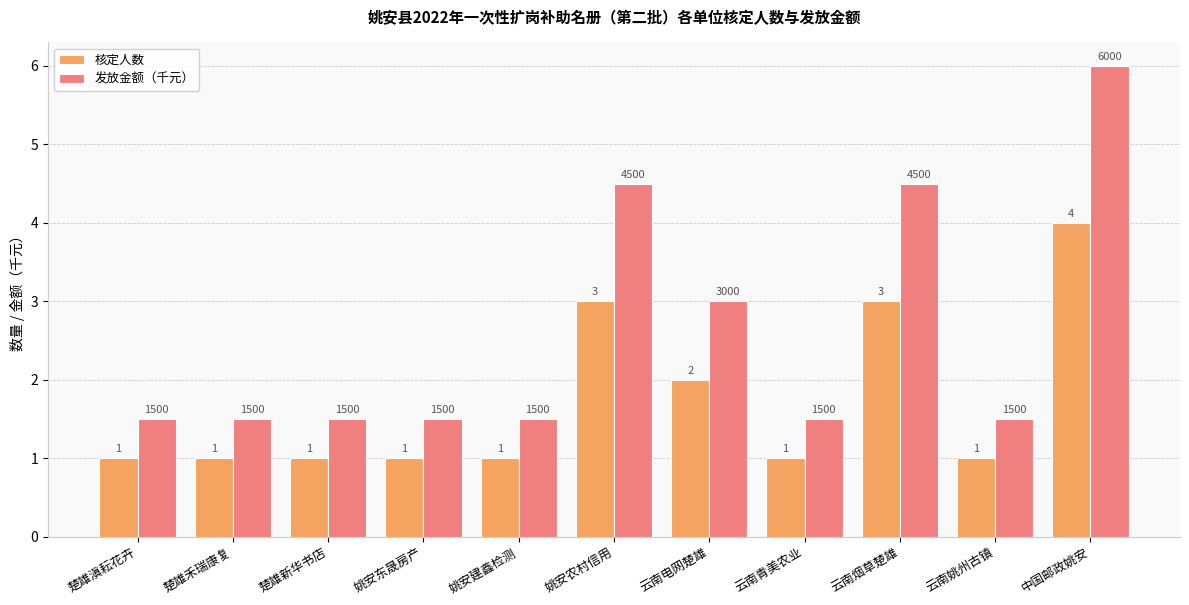

How many bars are there in each group?

2